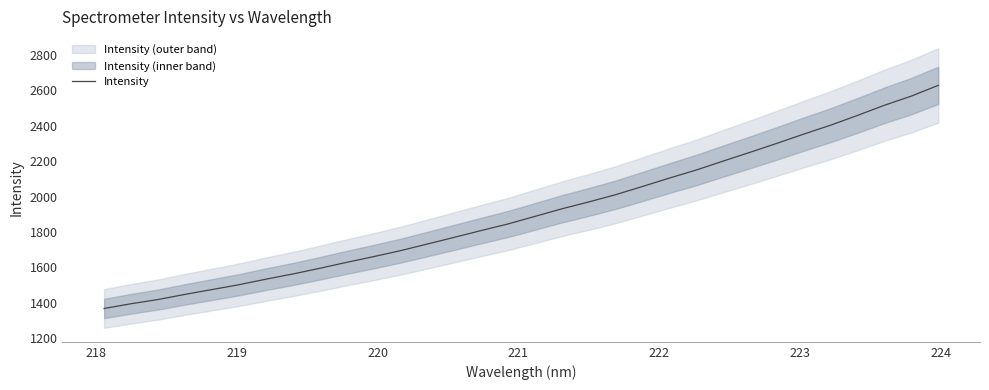

Is this an area chart (filled region under the line)?

No